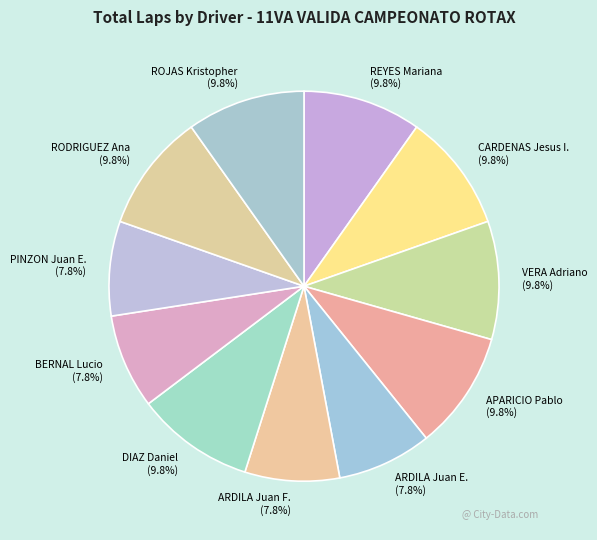

Approximately how many times larger is the value at ARDILA Juan E. compared to BERNAL Lucio?

1.0